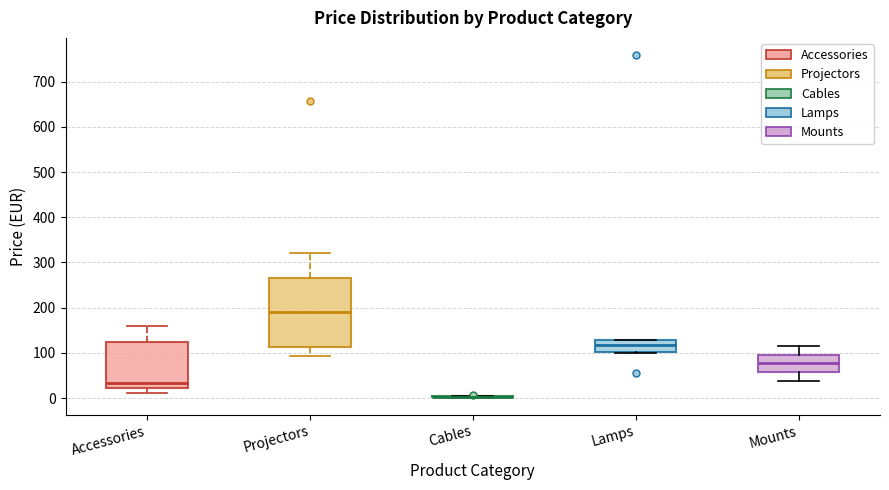

Reading left to right, read every box against the y-axis: the position of its median line, the range the box covers, and the ends of its whiskers. The values are not printed on the chart, so give them approximately, as read against the axis.

Accessories: median 30, box 20 to 130, whiskers 10 to 160
Projectors: median 190, box 110 to 270, whiskers 90 to 320
Cables: box collapsed to a line at 0, whiskers 0 to 0
Lamps: median 120, box 100 to 130, whiskers 100 to 130
Mounts: median 80, box 60 to 100, whiskers 40 to 120